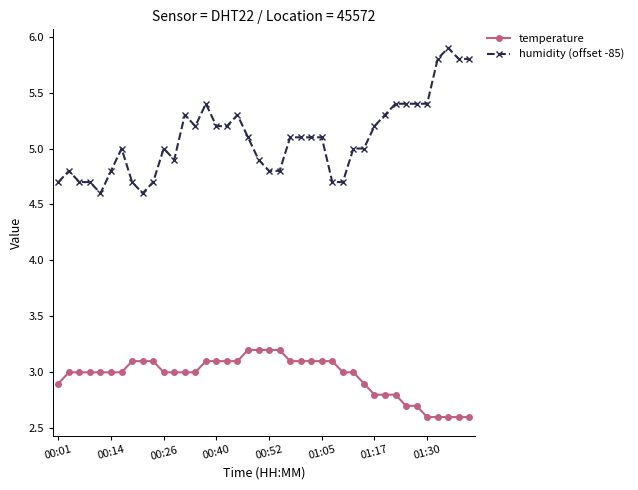

True or false: temperature and humidity (offset -85) intersect in this chart.

False